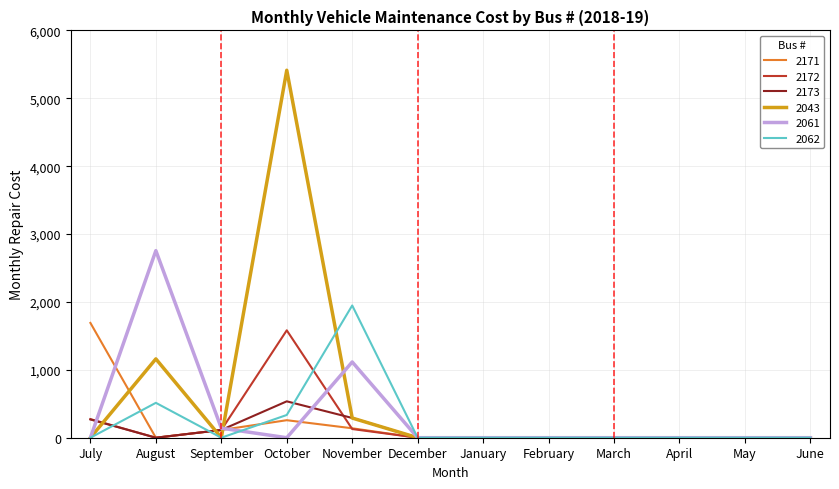

True or false: 2173 has a value of -260.9 at March.

False